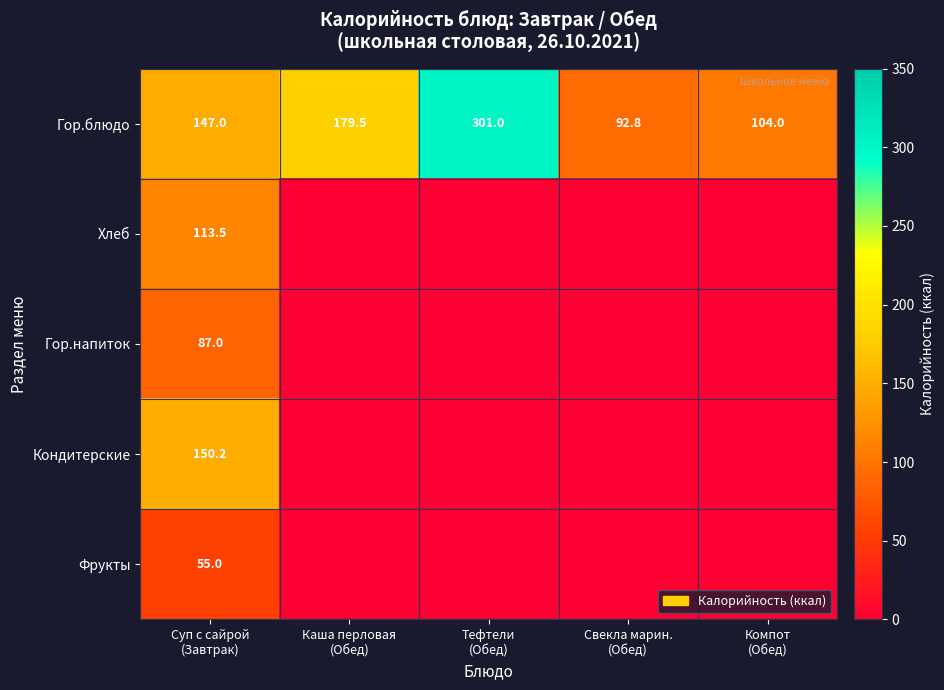

What is the difference between the maximum and minimum values in the Гор.блюдо series?

208.2